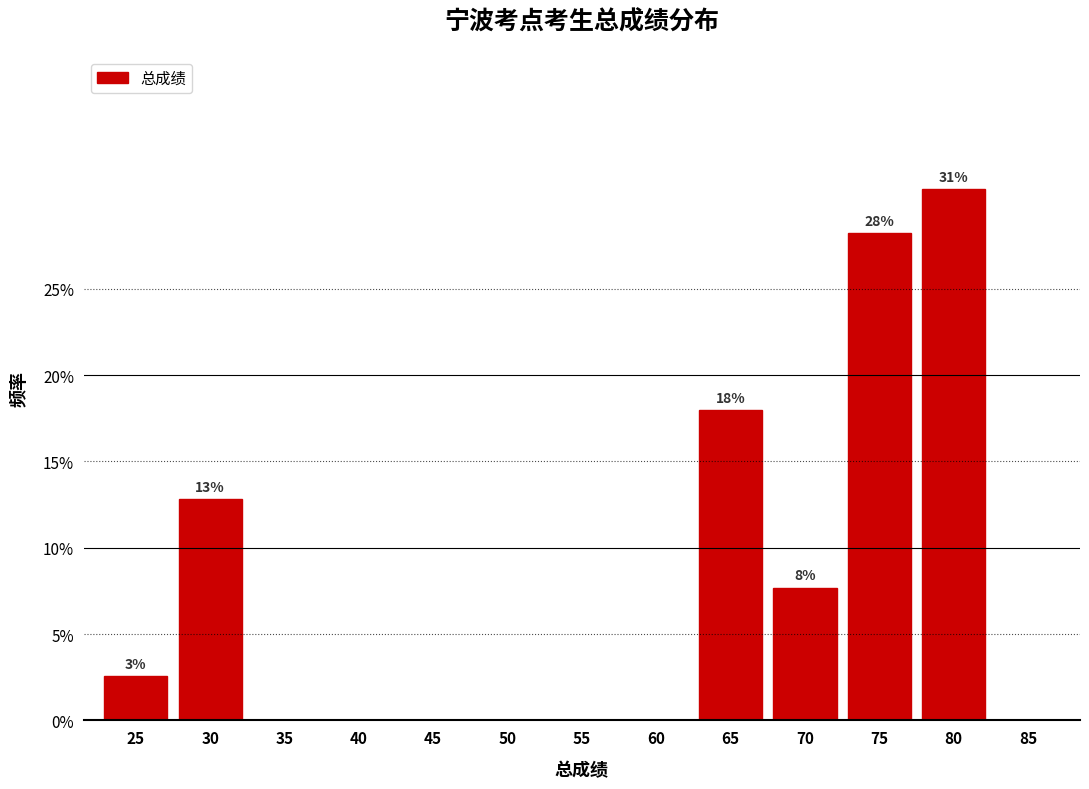

Reading left to right, extract all data points from this chart.

25=2.6	30=12.8	35=0.0	40=0.0	45=0.0	50=0.0	55=0.0	60=0.0	65=17.9	70=7.7	75=28.2	80=30.8	85=0.0